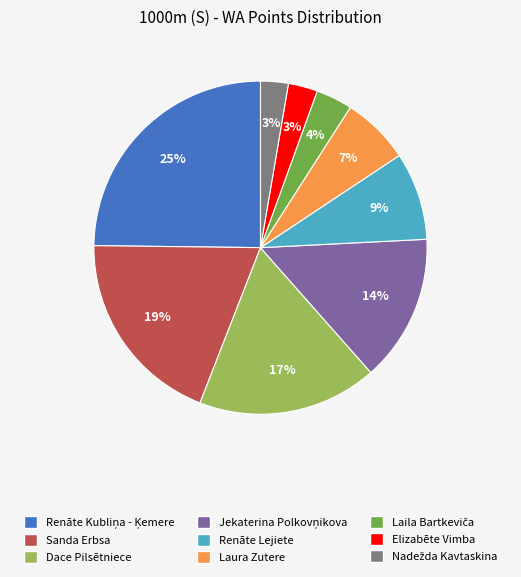

To the nearest percent, what portion does Renāte Lejiete represent?

9%